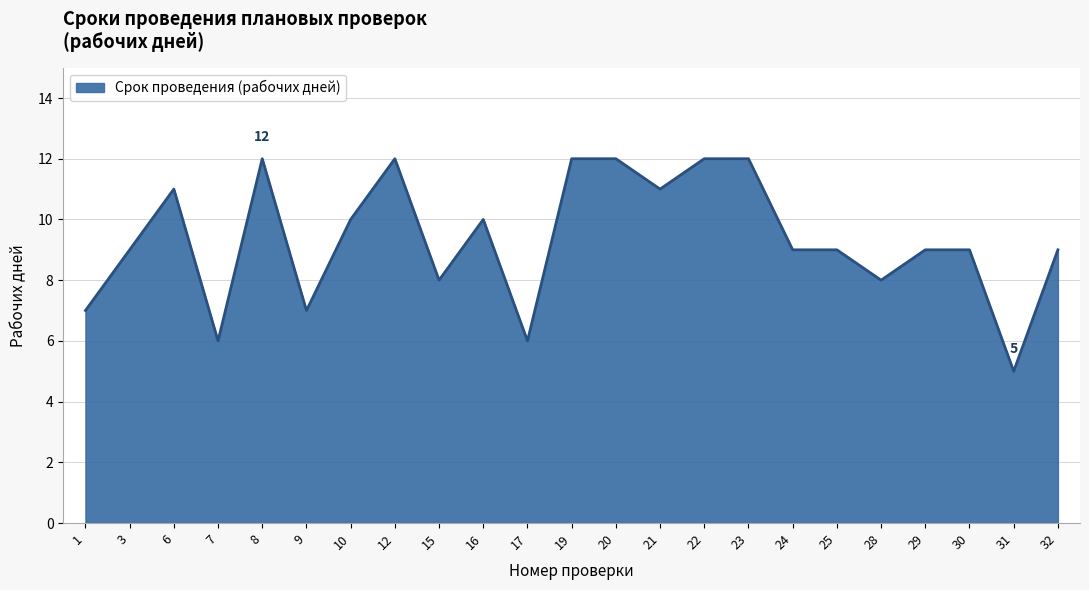

What is the sum of the values at 21 and 25?

20